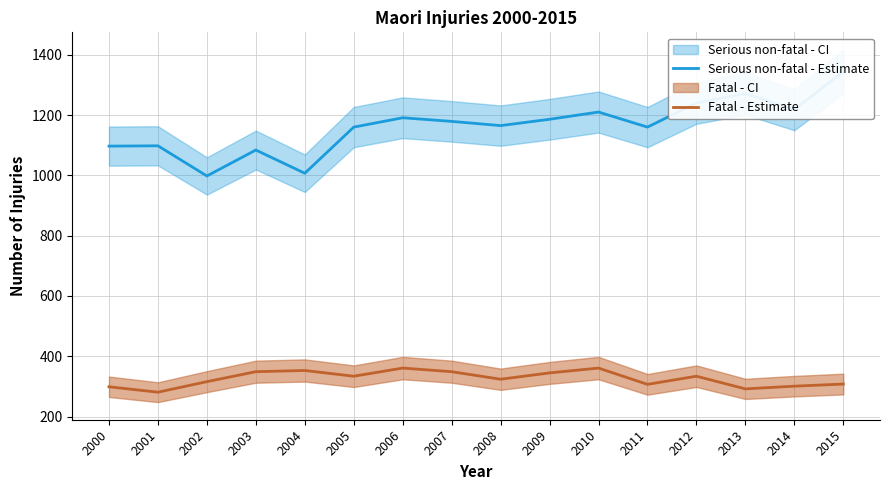

Reading left to right, list all the values displayed in this chart.

Serious non-fatal - Estimate: 1097	1098	998	1084	1007	1160	1191	1179	1165	1186	1210	1160	1240	1271	1218	1344
Fatal - Estimate: 299	281	316	349	353	334	361	349	324	345	361	307	334	292	301	308